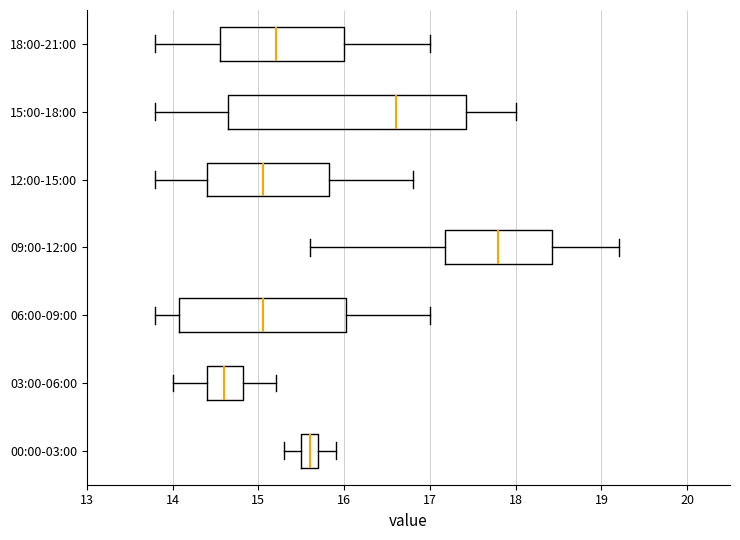

Reading bottom to top, transcribe this box plot: for each box, give where its median line is, the range the box spans, and where its two whiskers end, as read against the x-axis. The values are not printed on the chart, so give them approximately, as read against the axis.

00:00-03:00: median 15.6, box 15.5 to 15.7, whiskers 15.3 to 15.9
03:00-06:00: median 14.6, box 14.4 to 14.8, whiskers 14.0 to 15.2
06:00-09:00: median 15.1, box 14.1 to 16.0, whiskers 13.8 to 17.0
09:00-12:00: median 17.8, box 17.2 to 18.4, whiskers 15.6 to 19.2
12:00-15:00: median 15.1, box 14.4 to 15.8, whiskers 13.8 to 16.8
15:00-18:00: median 16.6, box 14.7 to 17.4, whiskers 13.8 to 18.0
18:00-21:00: median 15.2, box 14.6 to 16.0, whiskers 13.8 to 17.0